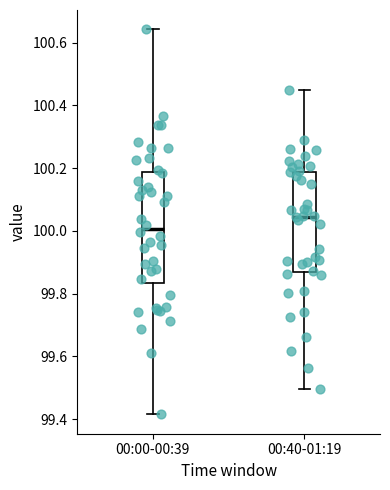

Reading left to right, read every box against the y-axis: the position of its median line, the range the box covers, and the ends of its whiskers. The values are not printed on the chart, so give them approximately, as read against the axis.

00:00-00:39: median 100.00, box 99.84 to 100.18, whiskers 99.42 to 100.64
00:40-01:19: median 100.04, box 99.86 to 100.18, whiskers 99.50 to 100.44